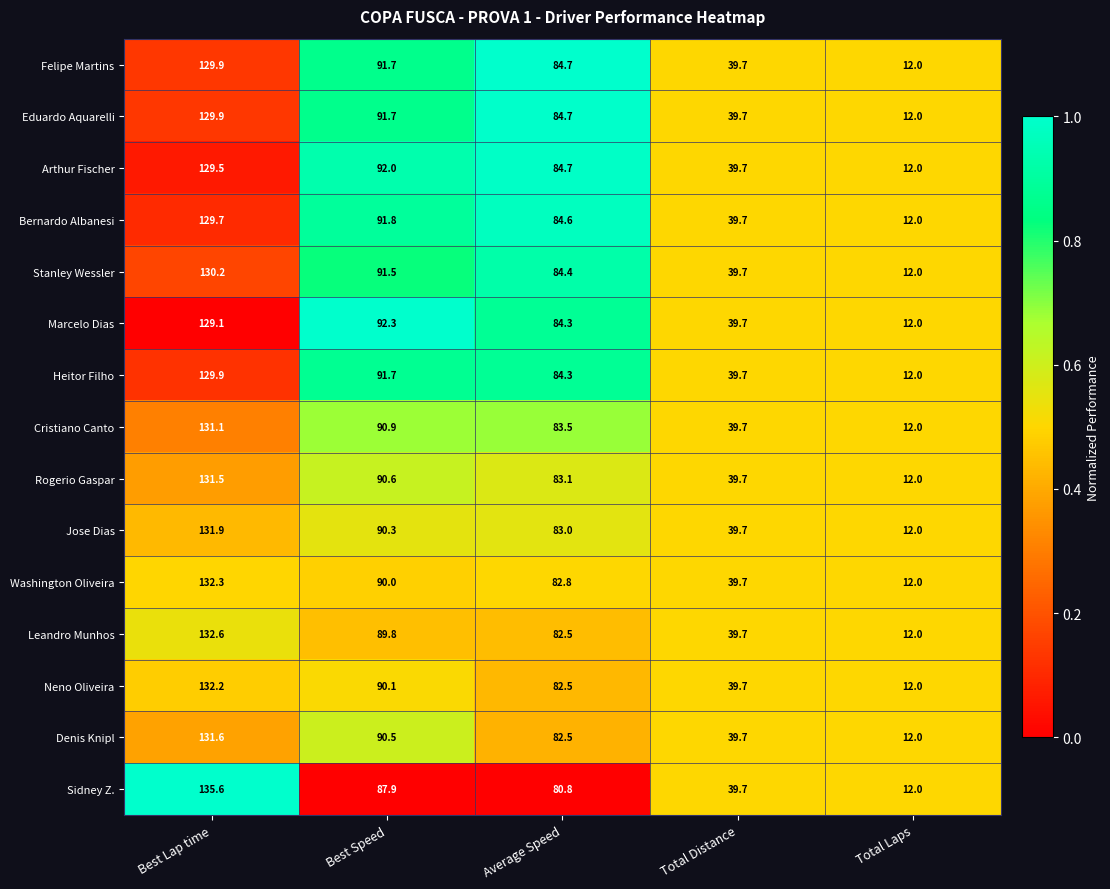

What is the average value of the Leandro Munhos series?

71.3